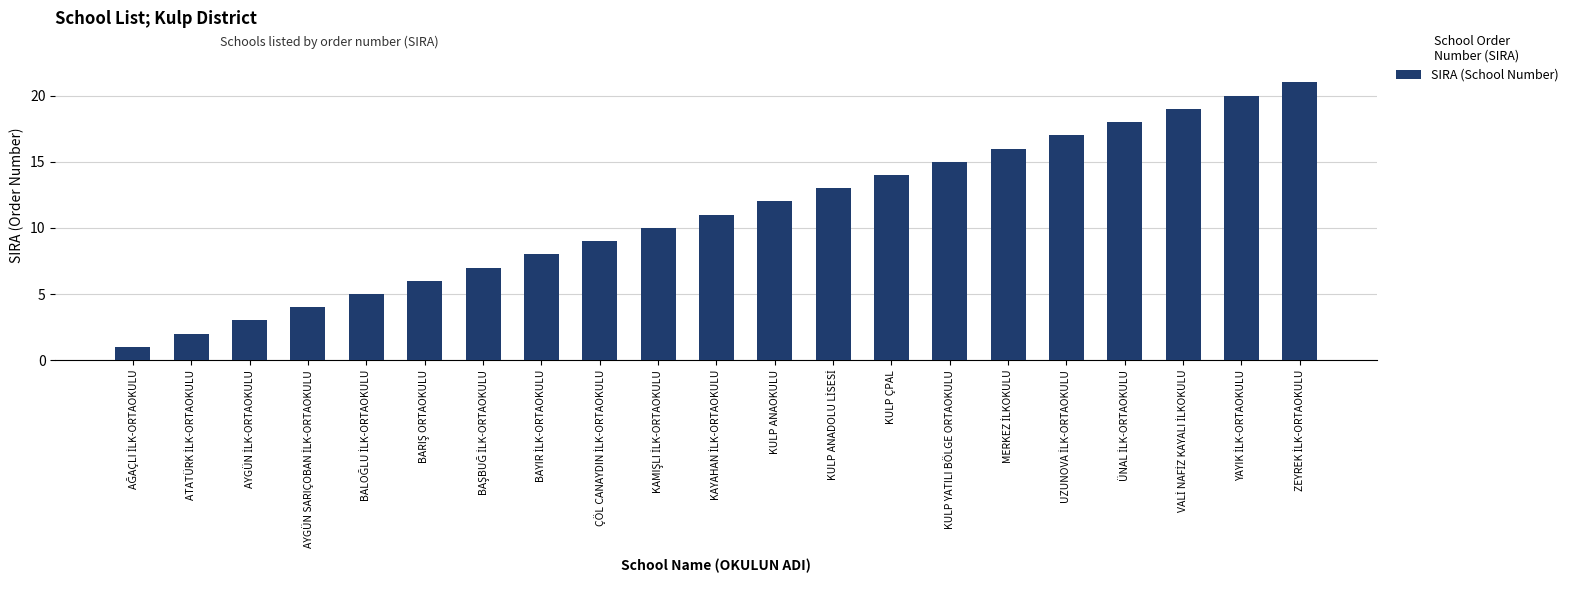

How many series are shown in this chart?

1